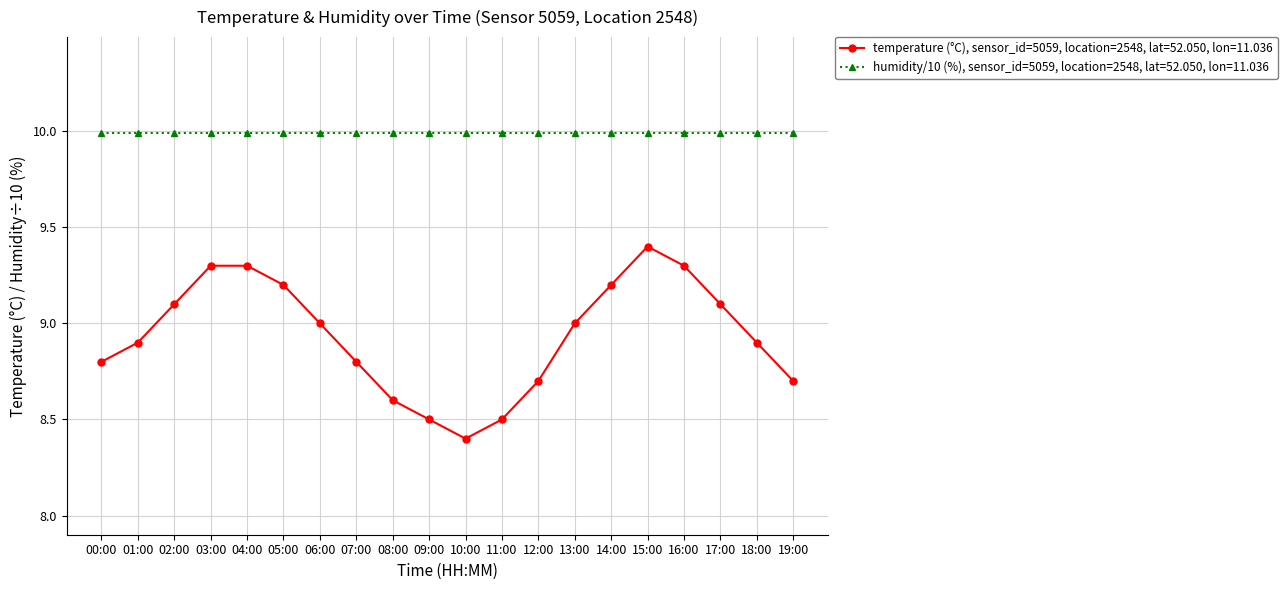

What position from the right is 01:00?

19